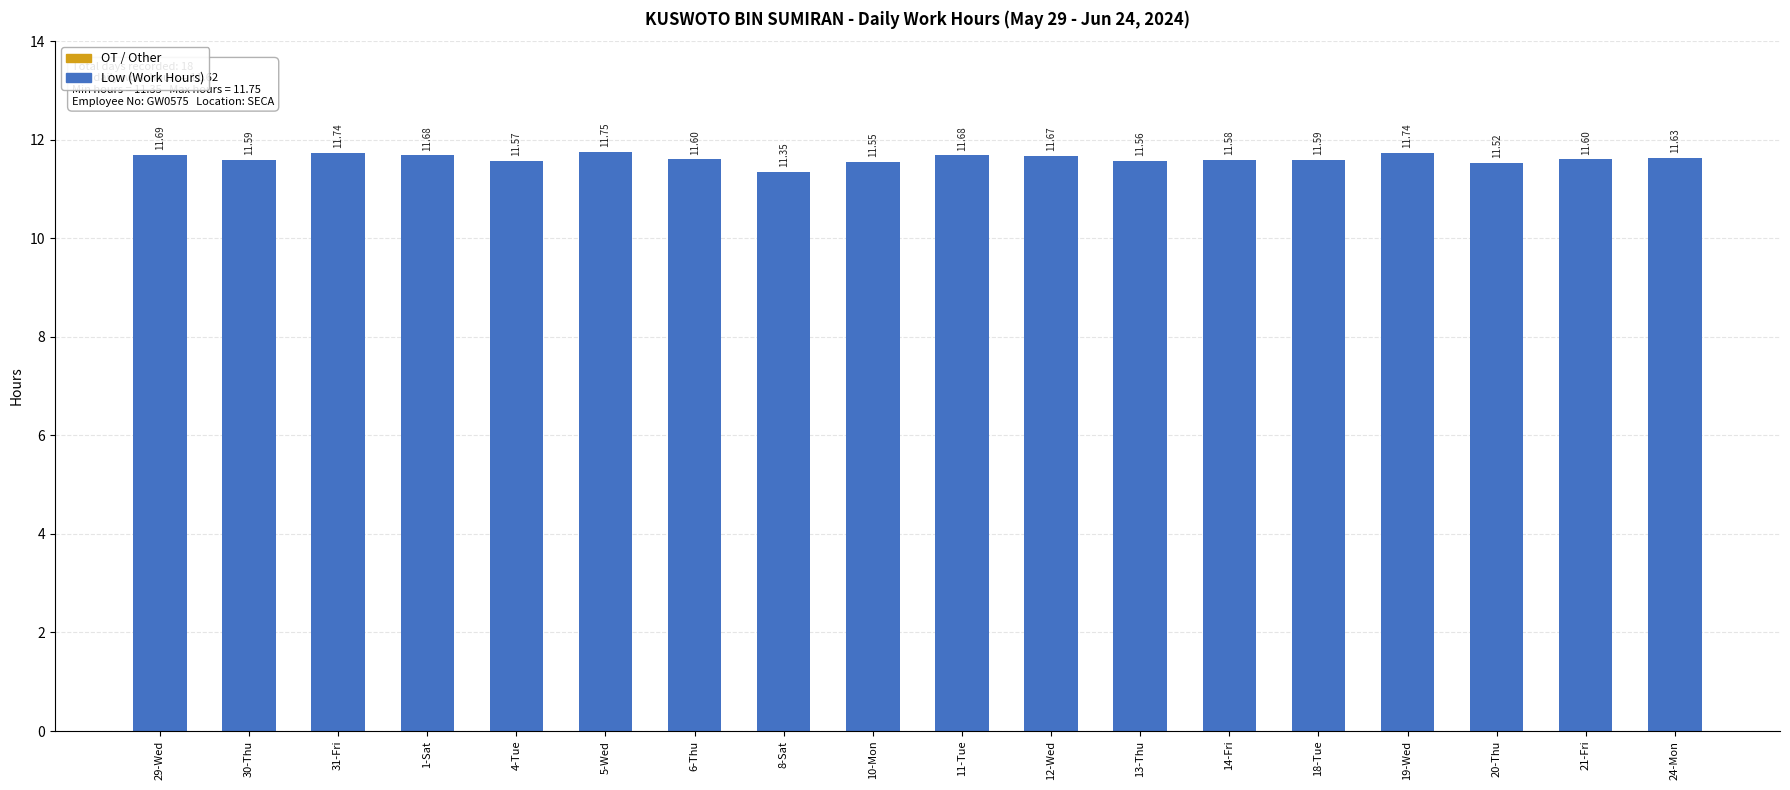

How many bars are there in total?

18